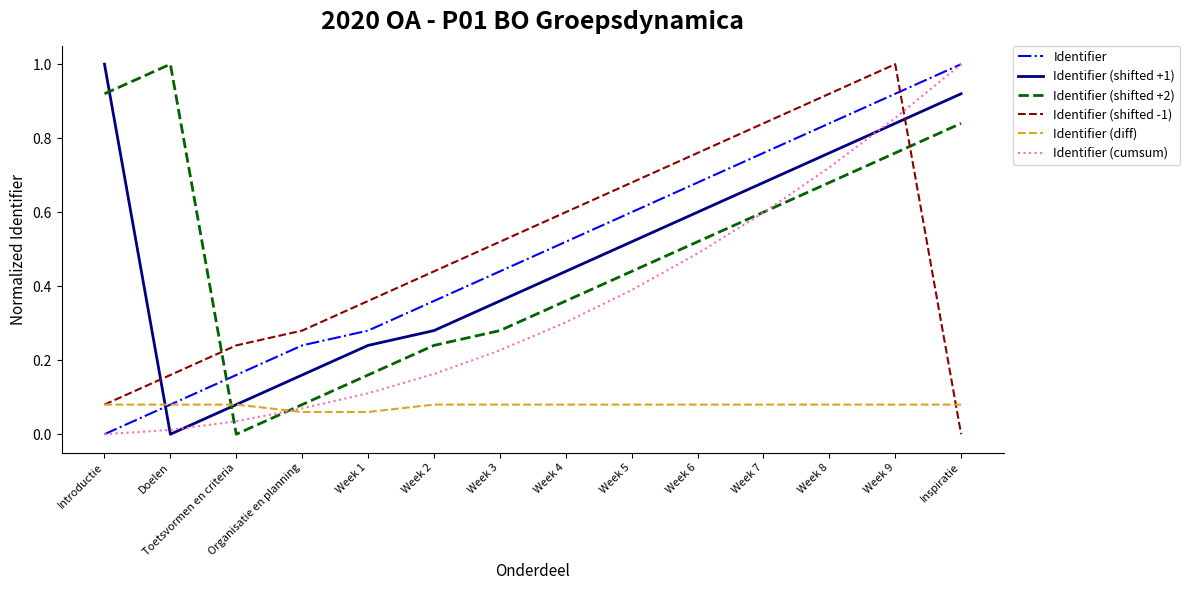

At how many categories does at least one series exceed 0?

14